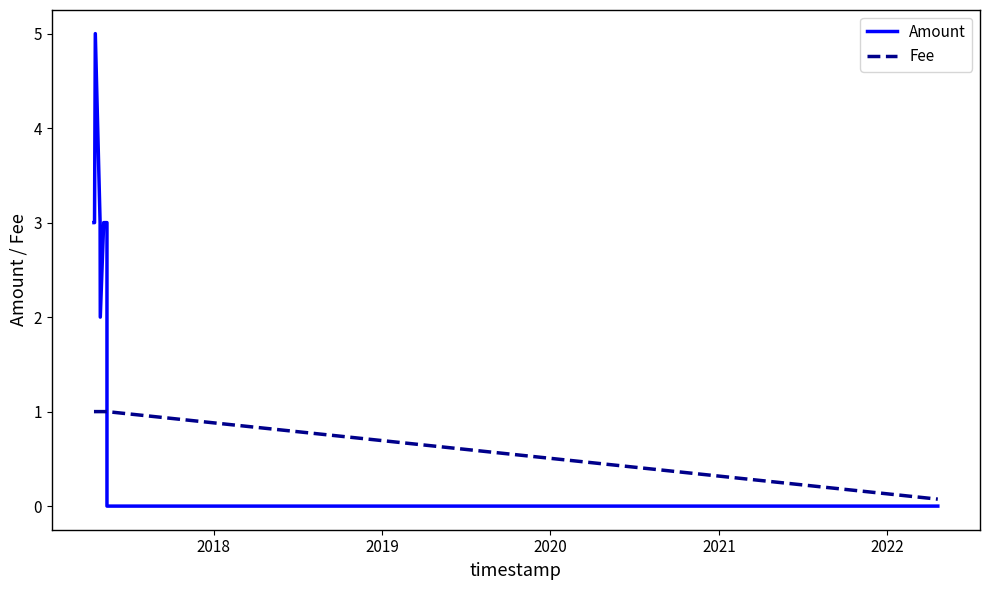

How many intersections are there between Amount and Fee?

1